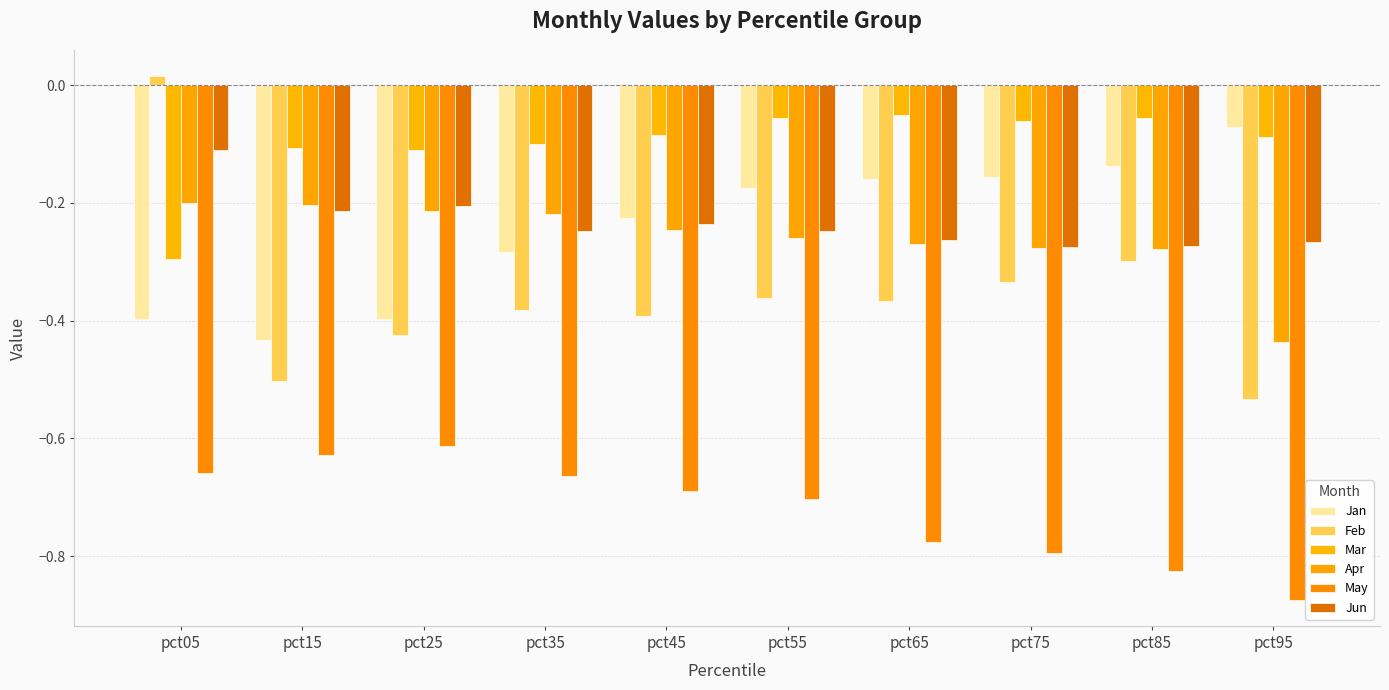

Between pct25 and pct75, which series saw the biggest shift?

Jan